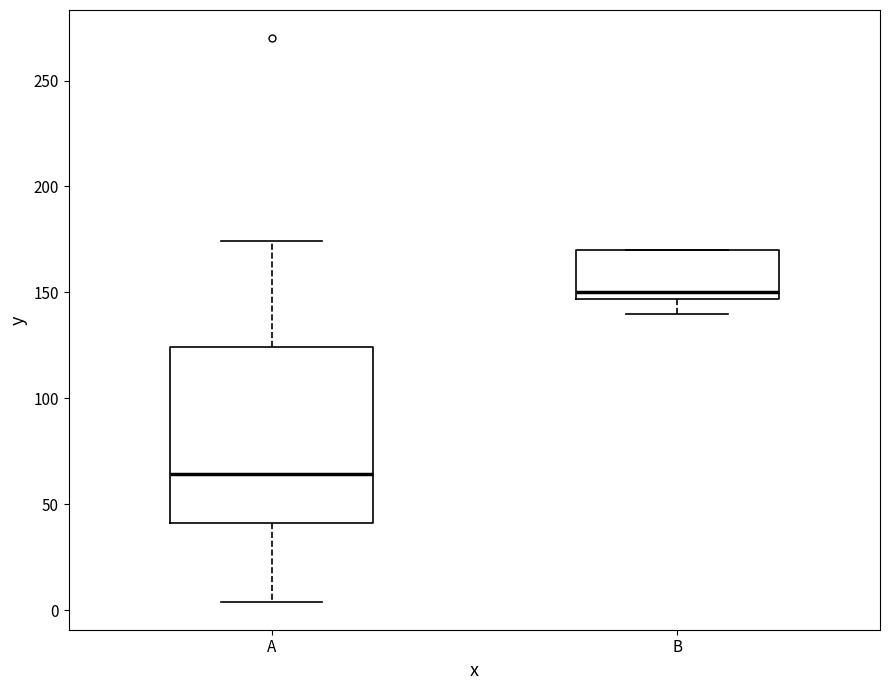

Where does the lower whisker of the box for A end on the y-axis? The values are not printed on the chart, so give them approximately, as read against the axis.

5